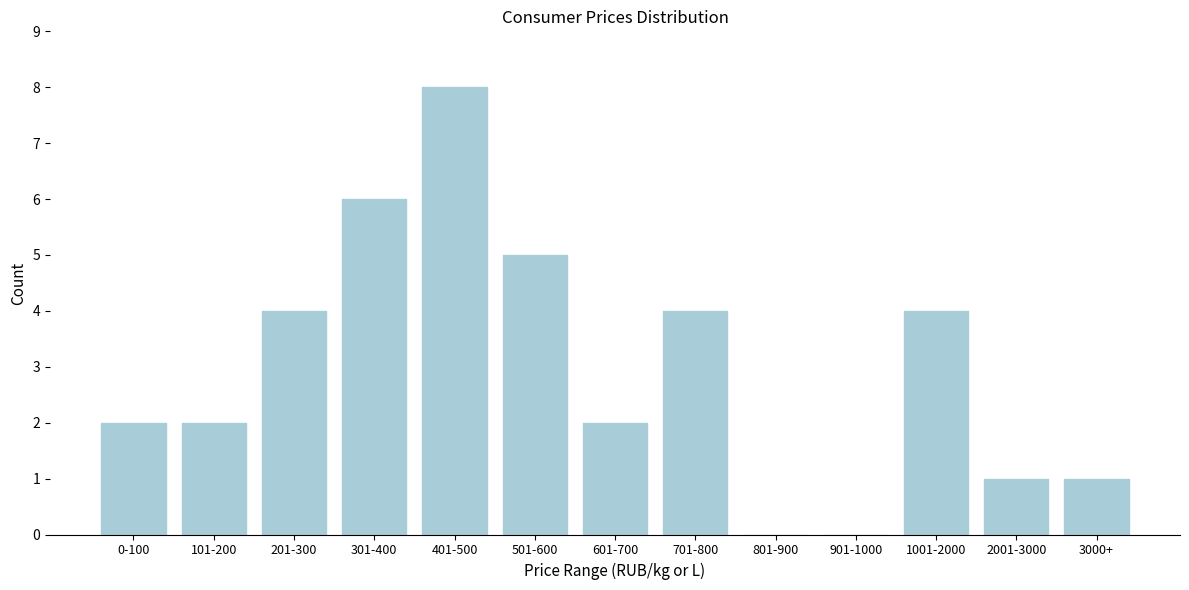

Reading left to right, transcribe all the data shown in this chart.

0-100=2	101-200=2	201-300=4	301-400=6	401-500=8	501-600=5	601-700=2	701-800=4	801-900=0	901-1000=0	1001-2000=4	2001-3000=1	3000+=1